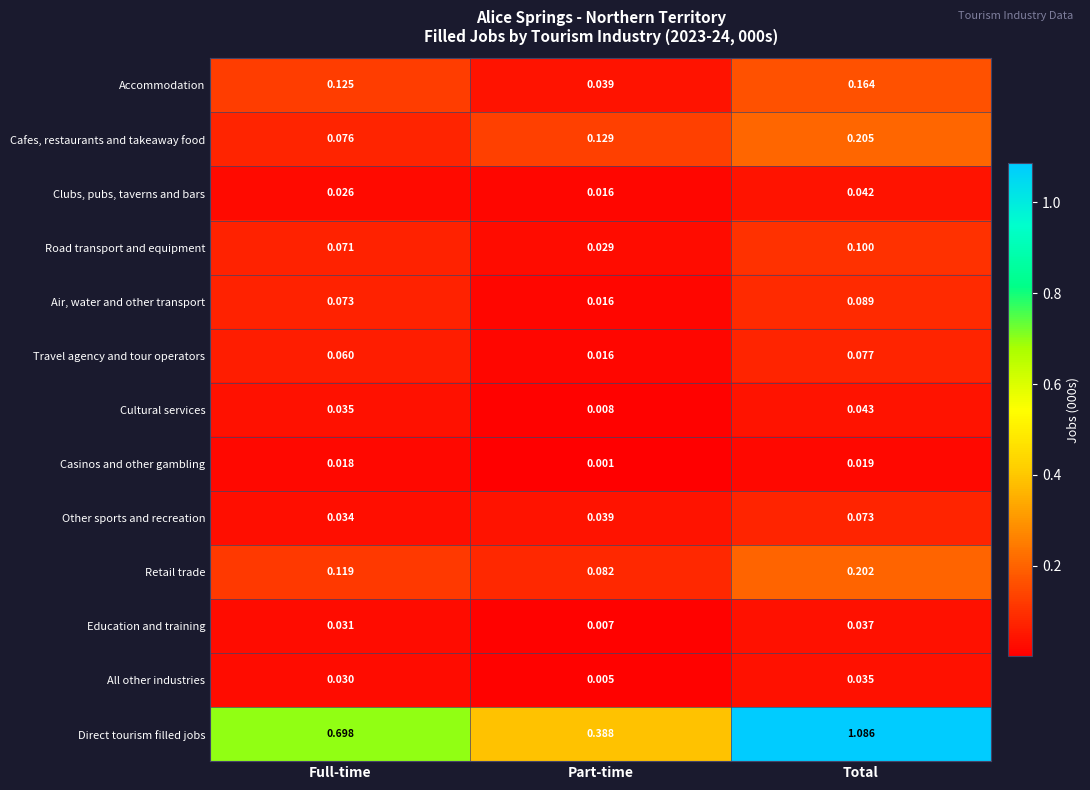

What is the total value across all series at Full-time?

1.4